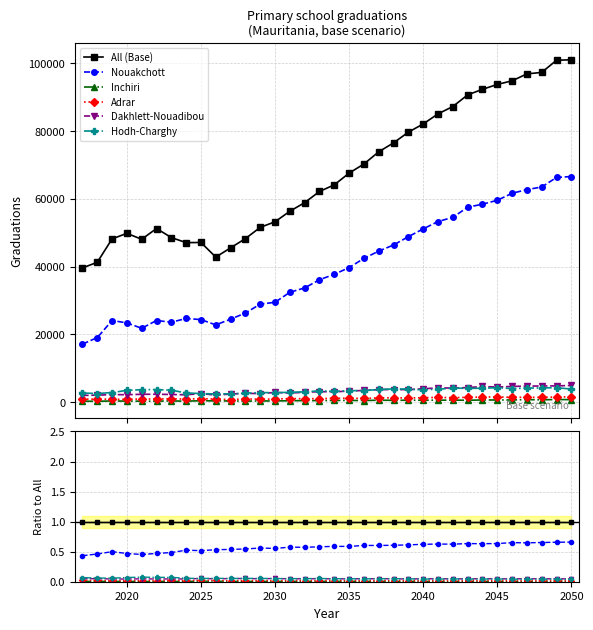

True or false: Inchiri and Dakhlett-Nouadibou intersect in this chart.

False